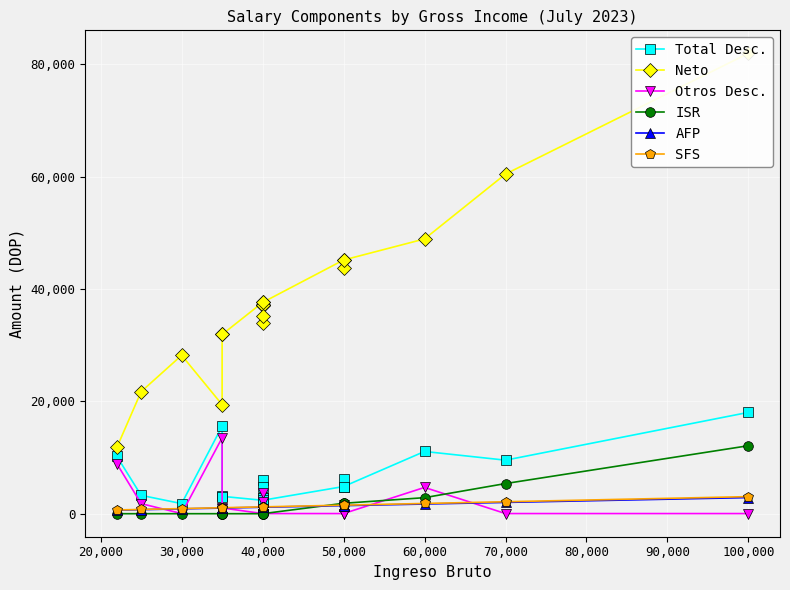

What is the highest value of the Total Desc. series?

18040.4